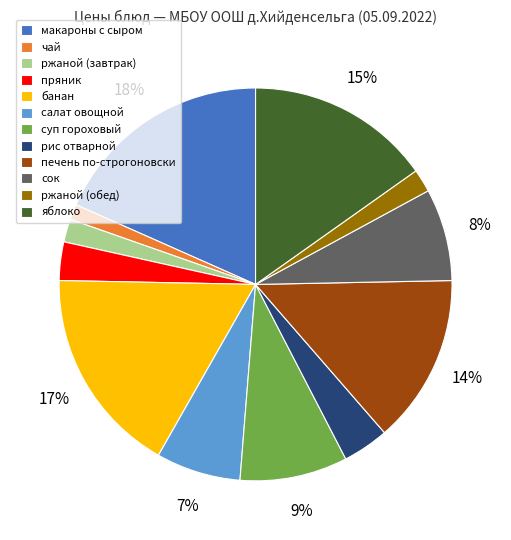

Count the number of slices in the pie.

12